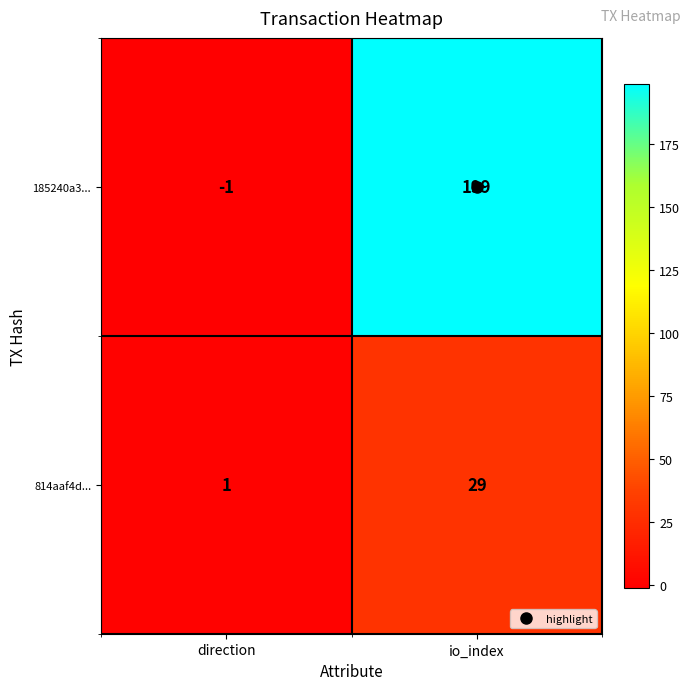

How many distinct data groups are displayed?

2